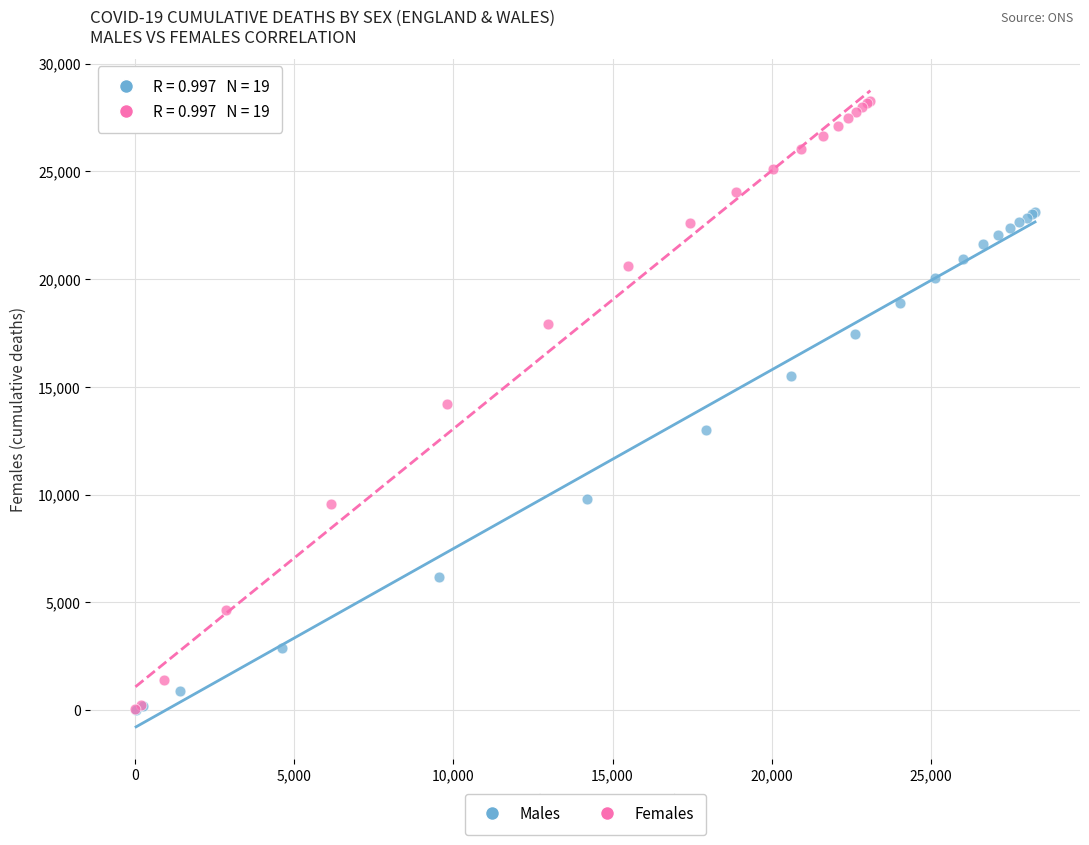

Which series has the widest spread of Y values?

Females